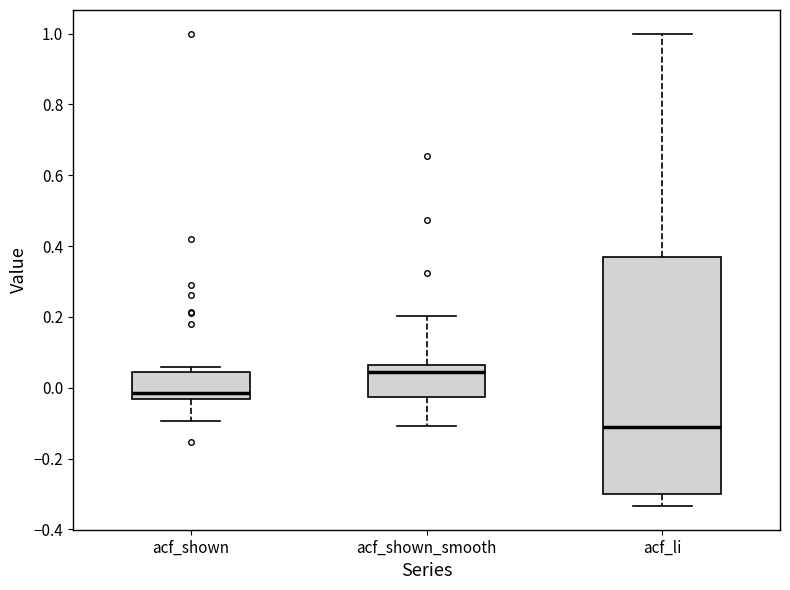

Reading left to right, transcribe this box plot: for each box, give where its median line is, the range the box spans, and where its two whiskers end, as read against the y-axis. The values are not printed on the chart, so give them approximately, as read against the axis.

acf_shown: median -0.02, box -0.04 to 0.04, whiskers -0.10 to 0.06
acf_shown_smooth: median 0.04, box -0.02 to 0.06, whiskers -0.10 to 0.20
acf_li: median -0.12, box -0.30 to 0.36, whiskers -0.34 to 1.00